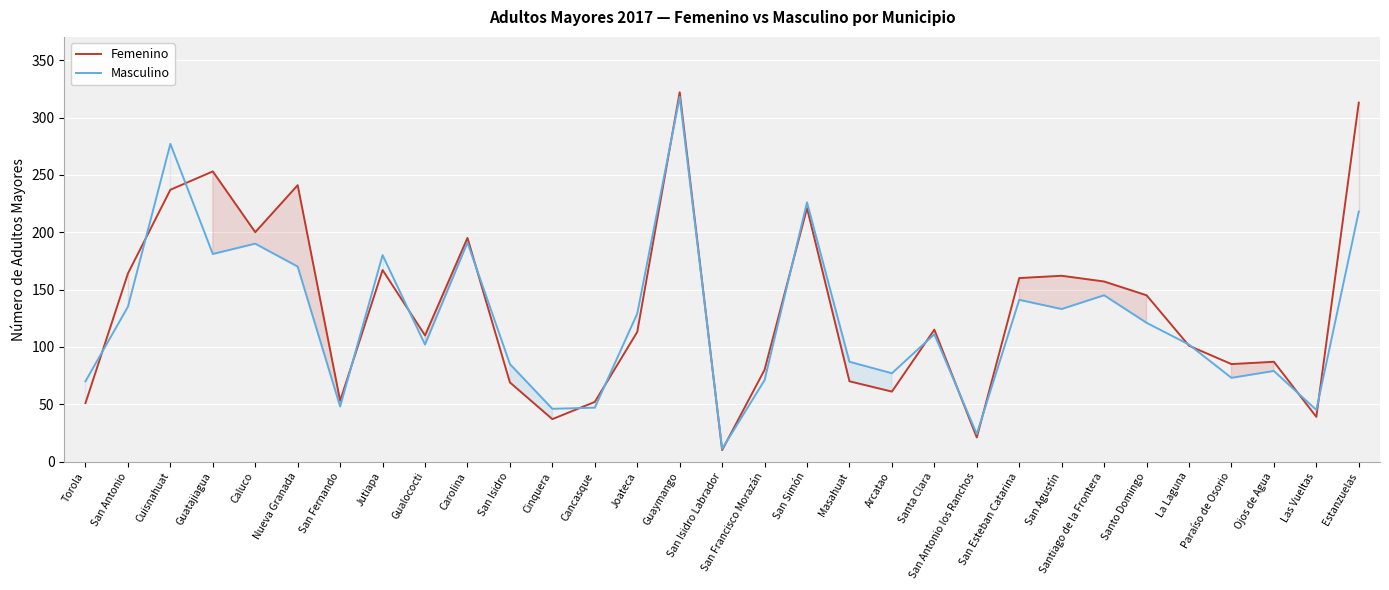

List the series in order of their overall mean, lowest first.

Masculino, Femenino